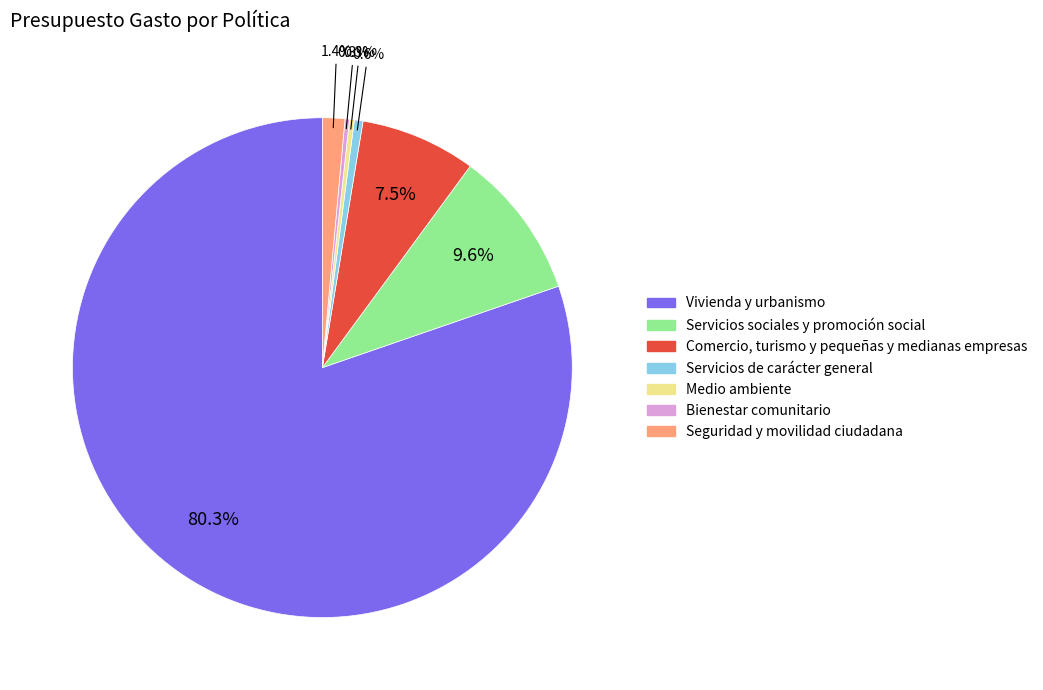

Is it true that Servicios de carácter general is 11% of the pie?

False